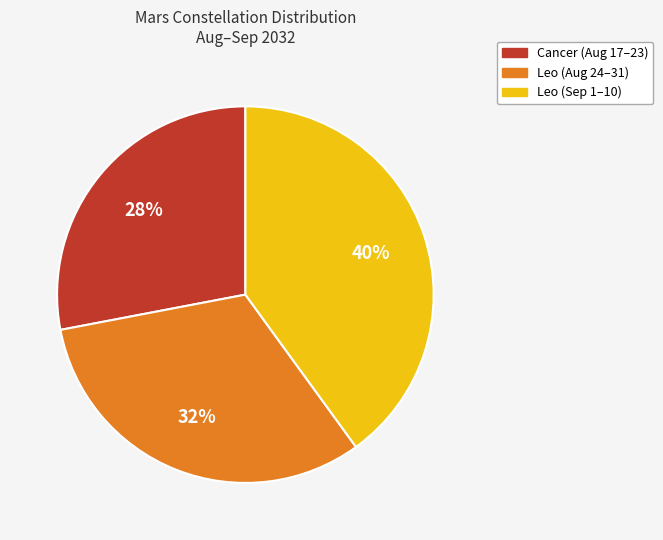

Is there any slice that represents more than half of the pie?

No